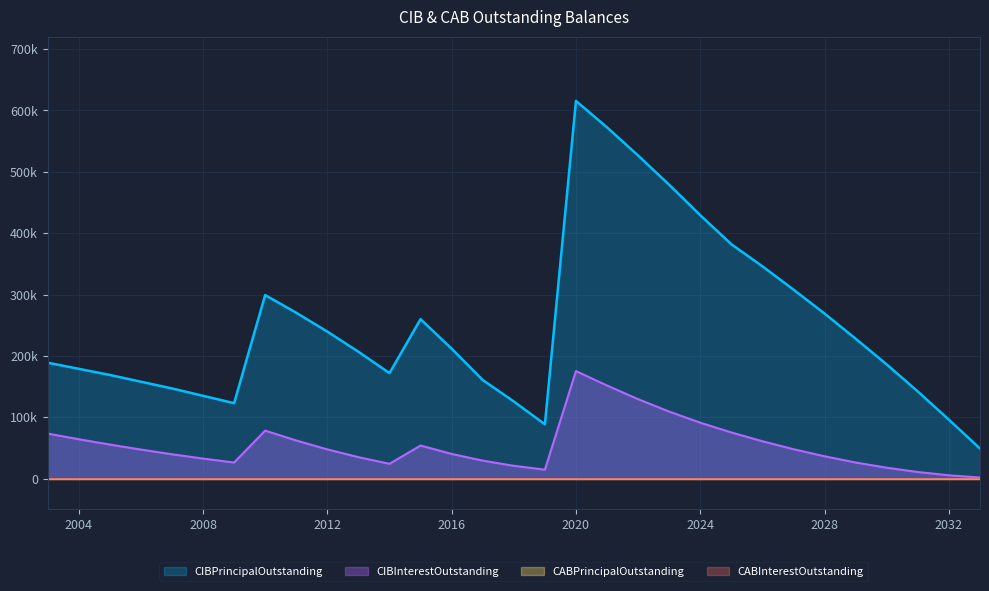

What is the maximum value shown in the chart?

615571.7